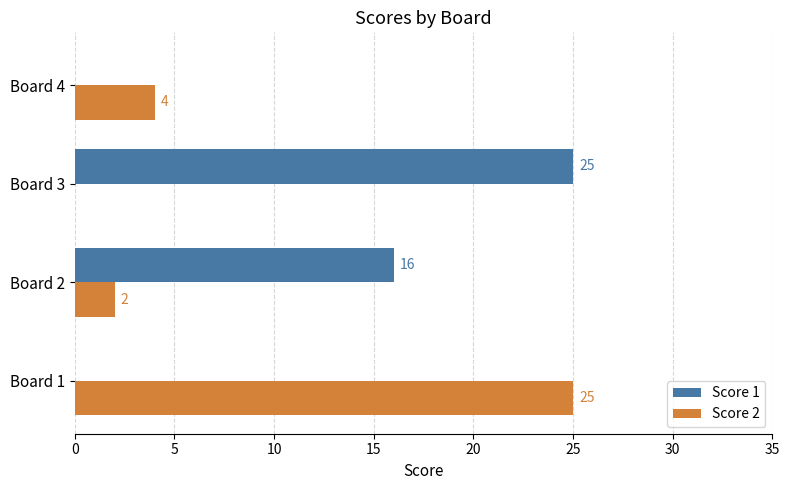

Is the value of Score 2 at Board 4 greater than the value of Score 1 at Board 1?

Yes